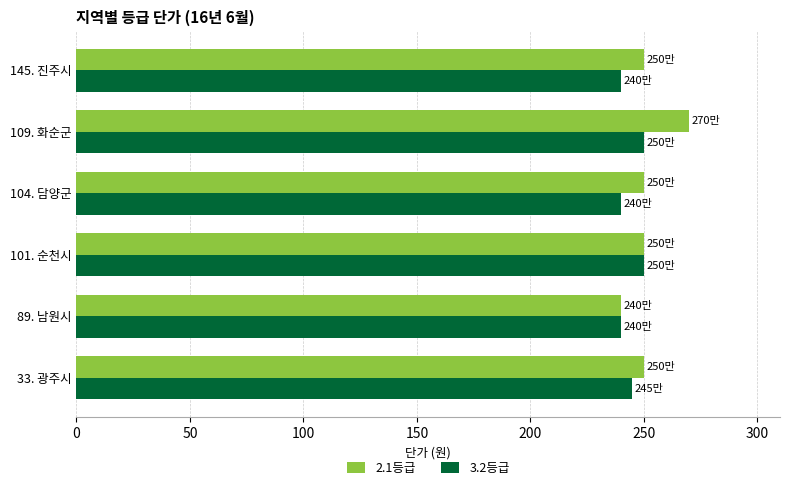

Which series has the largest range (max minus min)?

2.1등급